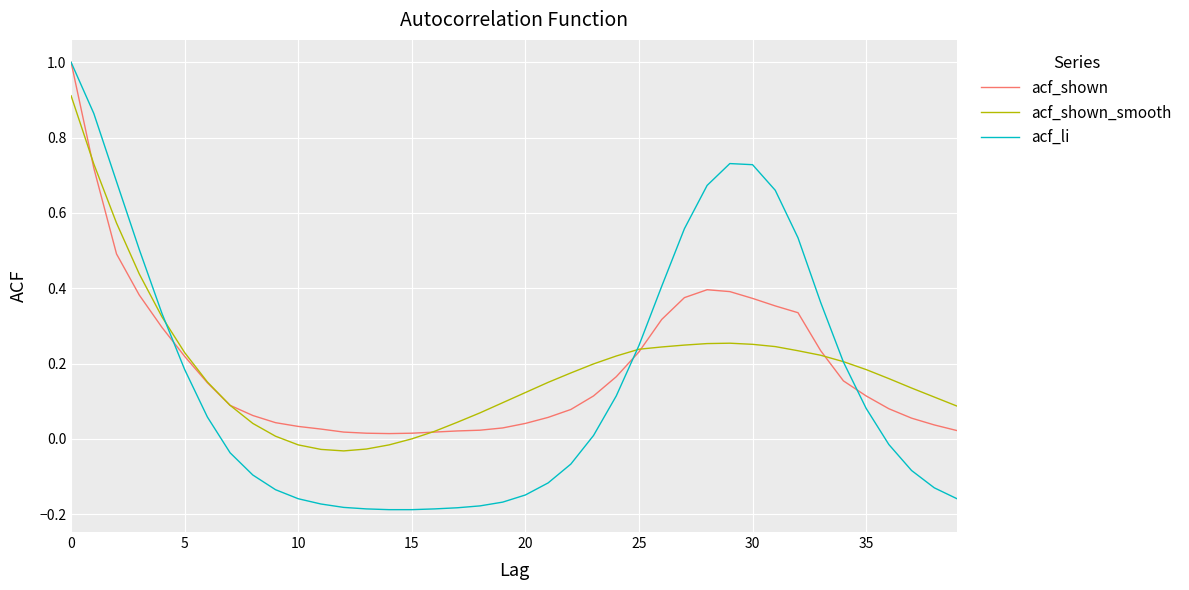

Which series has the largest range (max minus min)?

acf_li